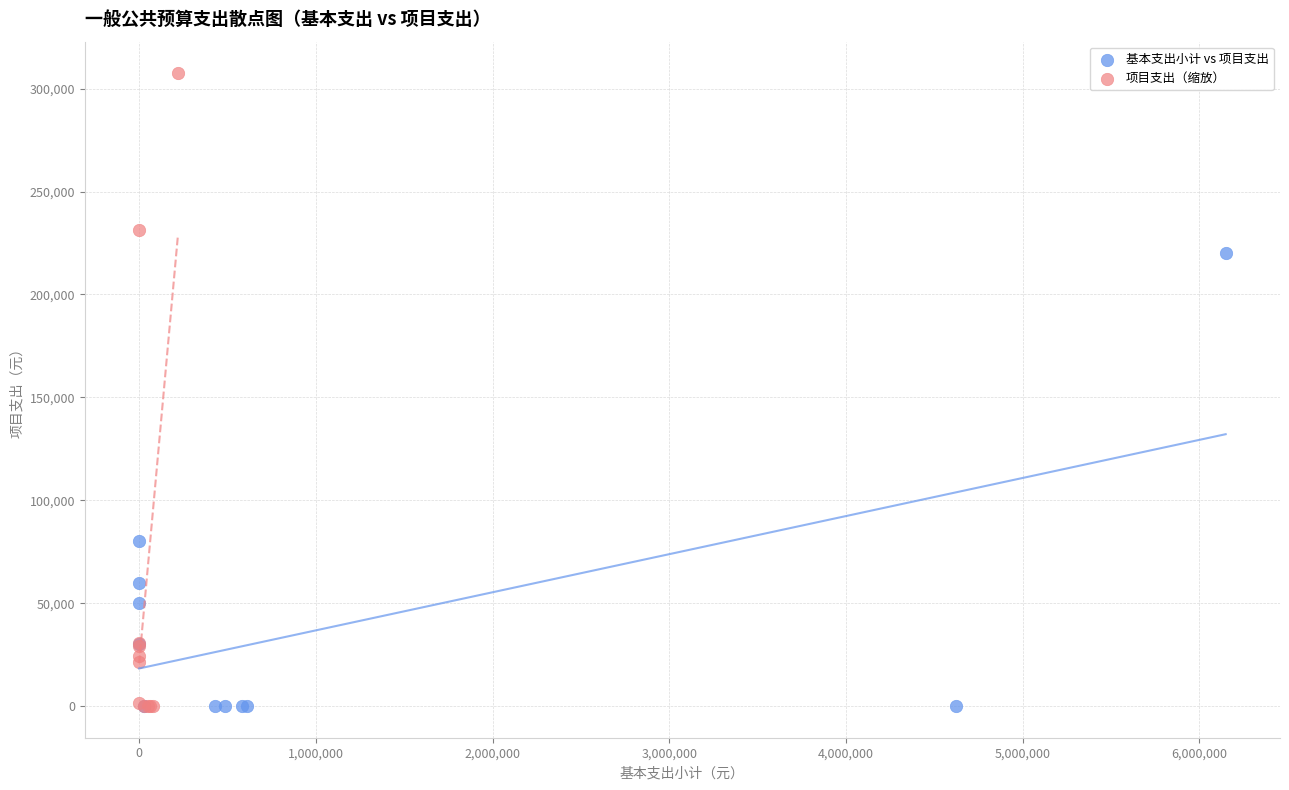

Which series has the widest spread of Y values?

项目支出（缩放）